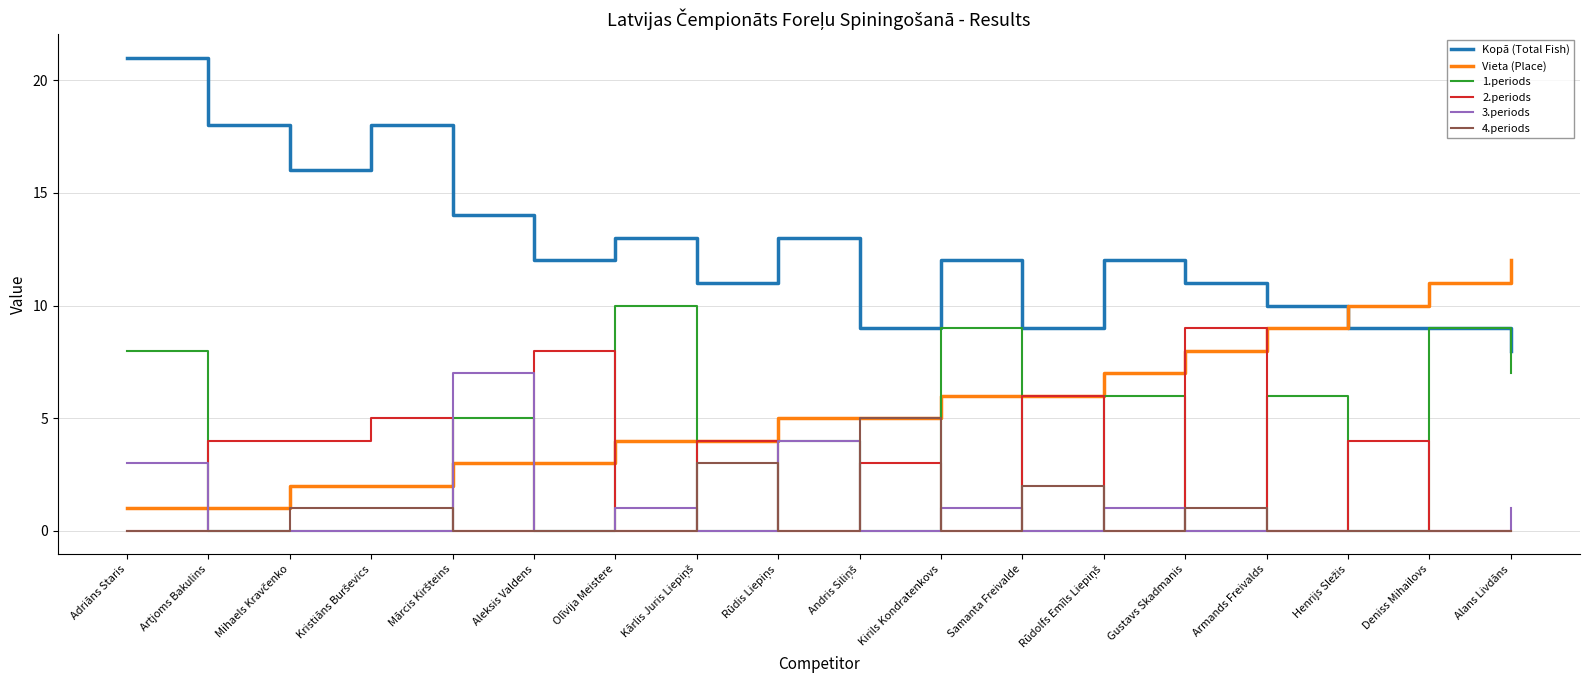

Which series has the largest total across all categories?

Kopā (Total Fish)